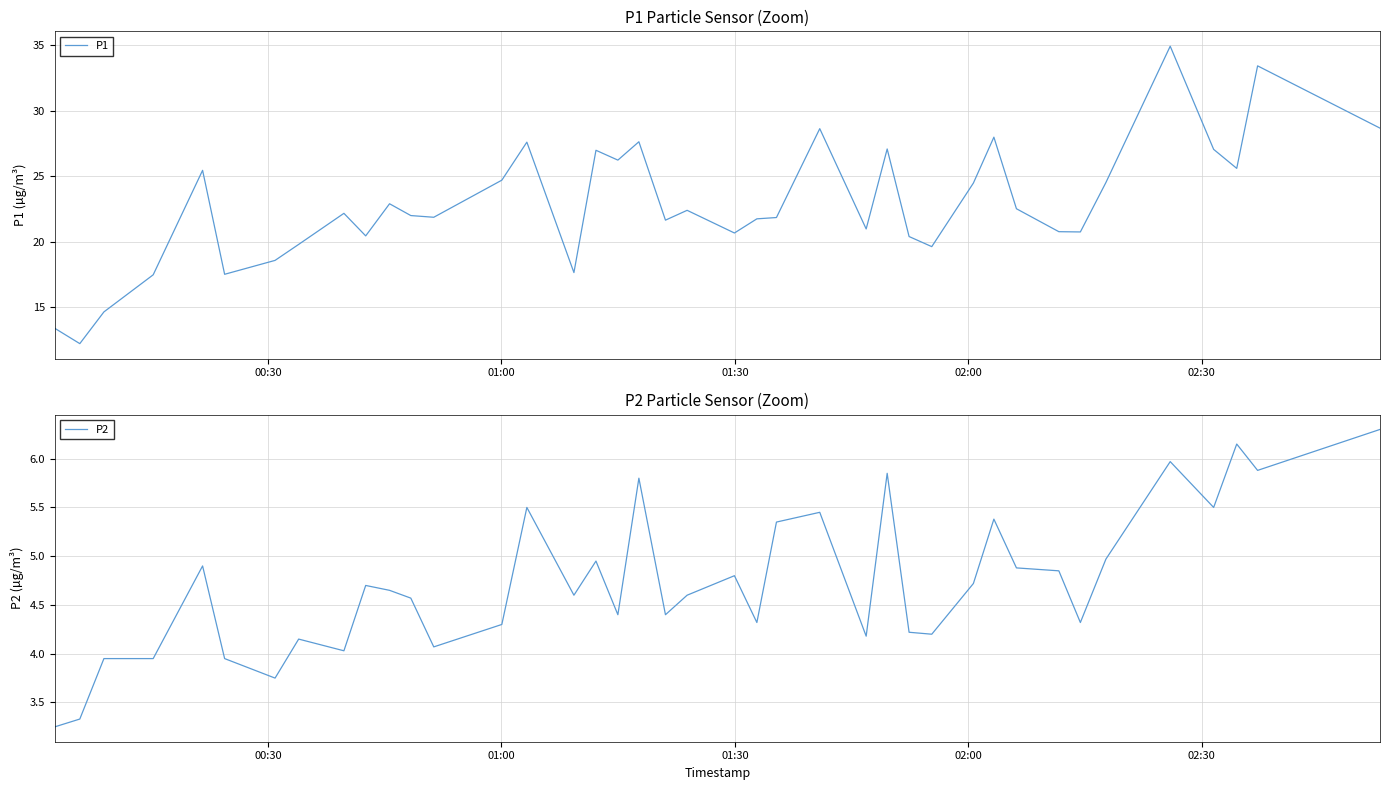

What is the lowest value of the P1 series?

12.2